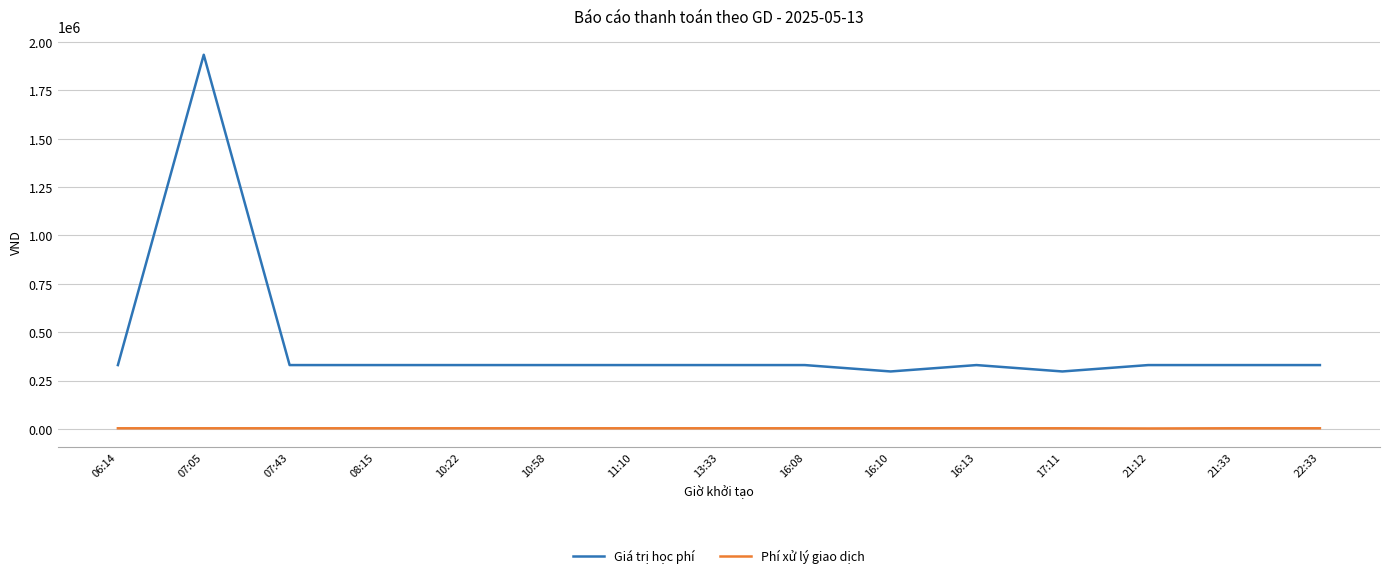

Which series has the widest spread of values?

Giá trị học phí